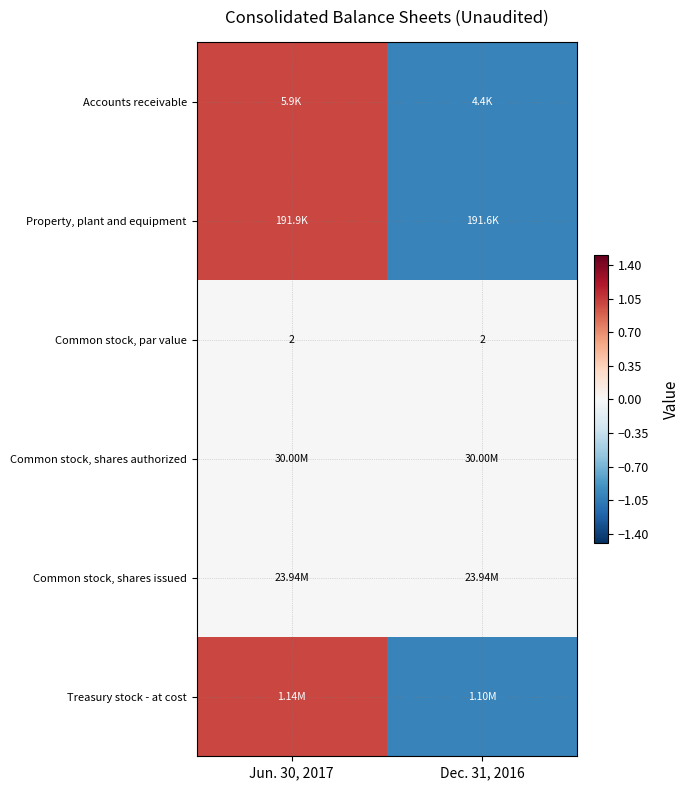

What is the average value of the Common stock, par value series?

2.0